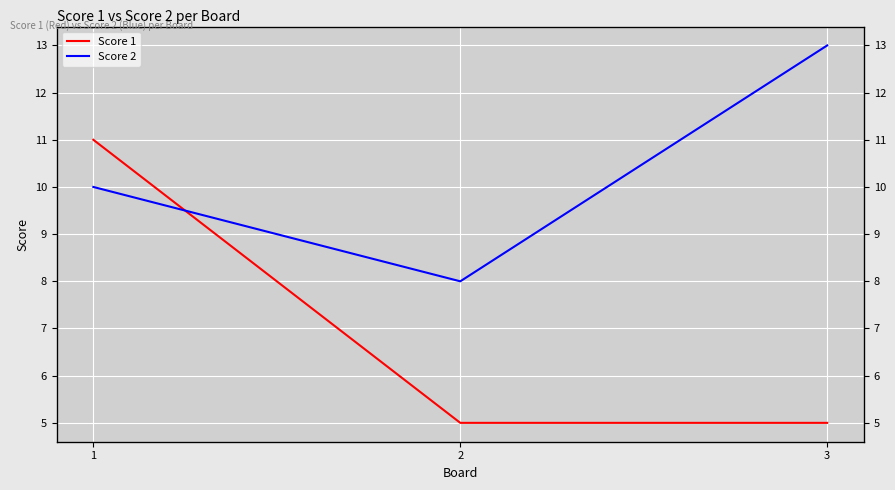

Is the value of Score 2 at 3 greater than the value of Score 1 at 2?

Yes